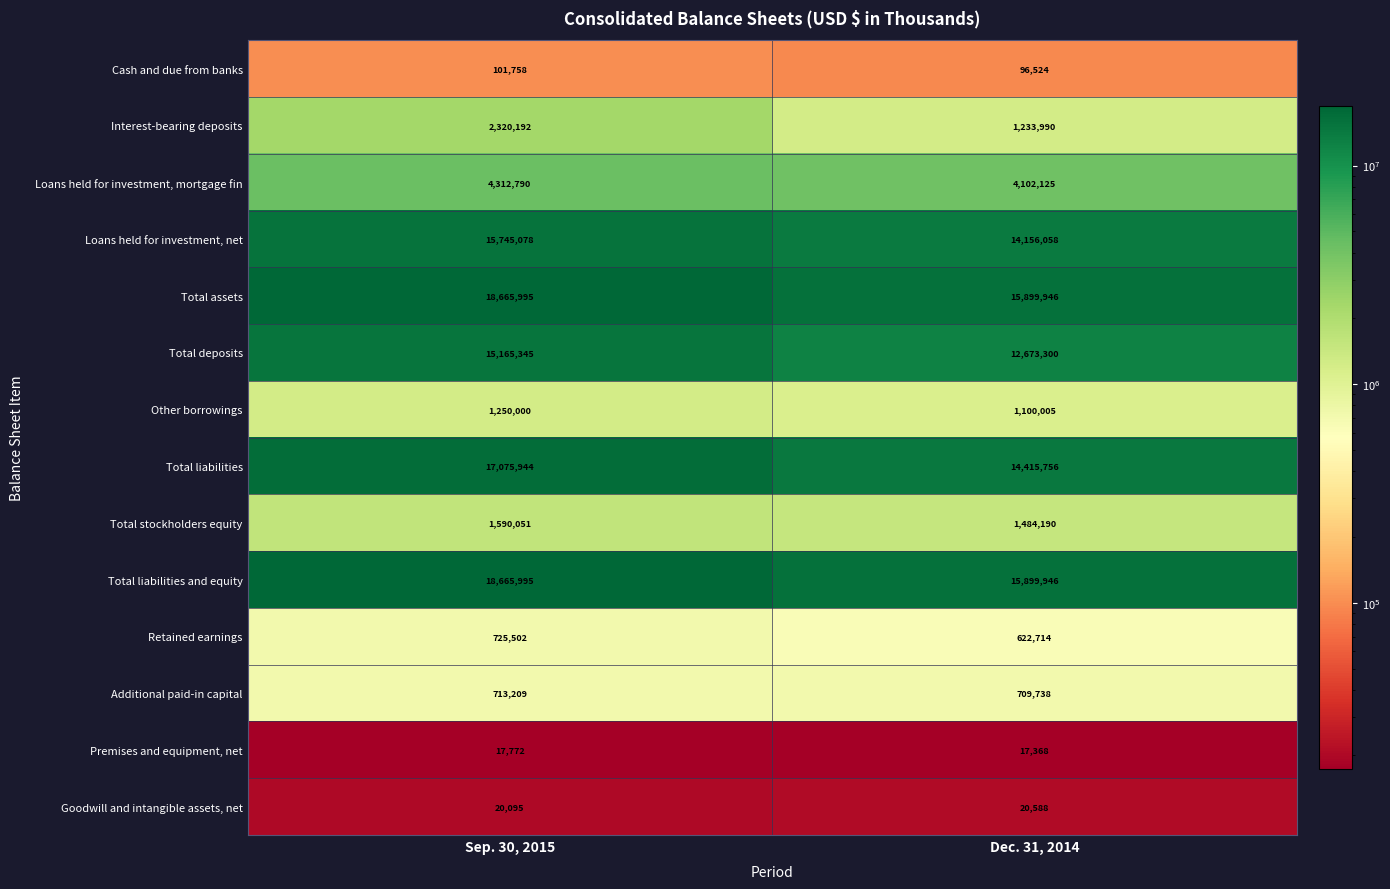

The value of Total assets at Sep. 30, 2015 is 26588190. True or false?

False